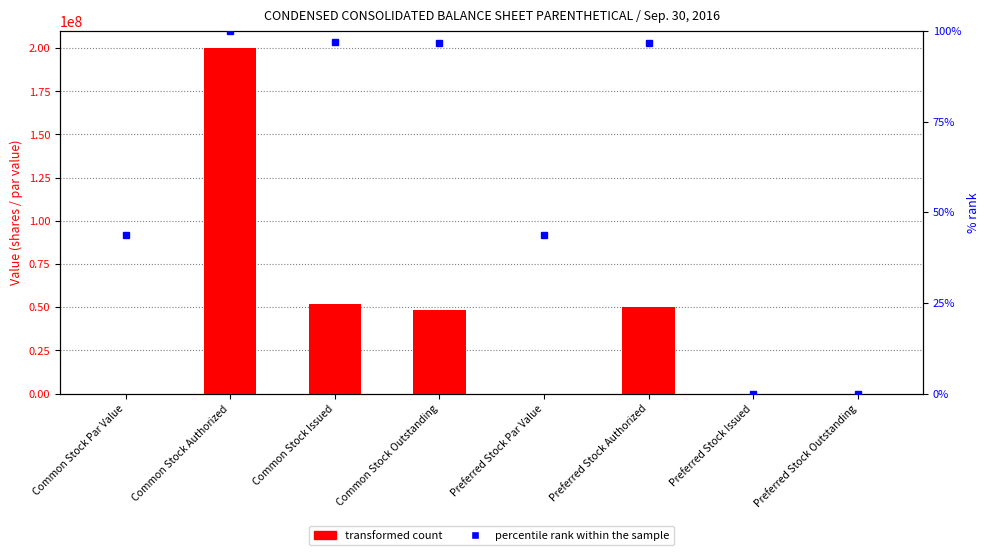

True or false: percentile rank within the sample has a value of 66.8 at Preferred Stock Par Value.

False